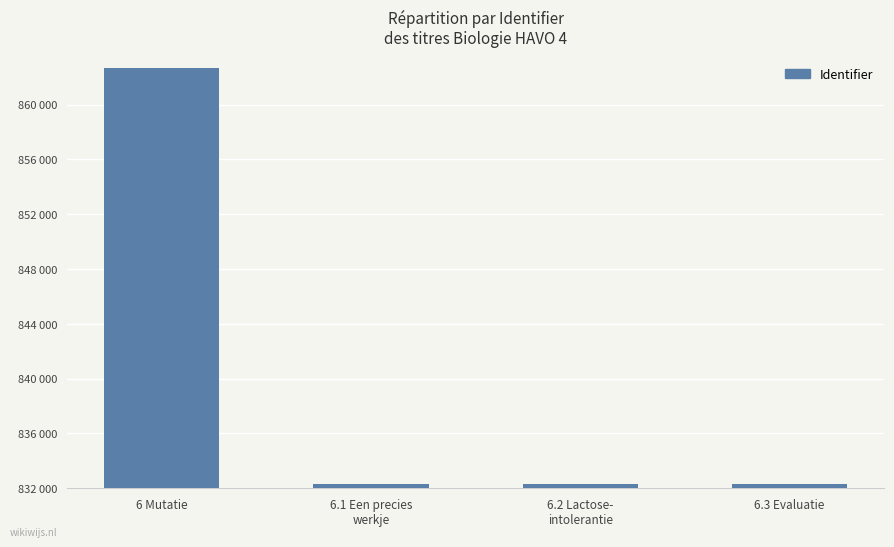

Reading left to right, extract all data points from this chart.

862665	832315	832316	832318